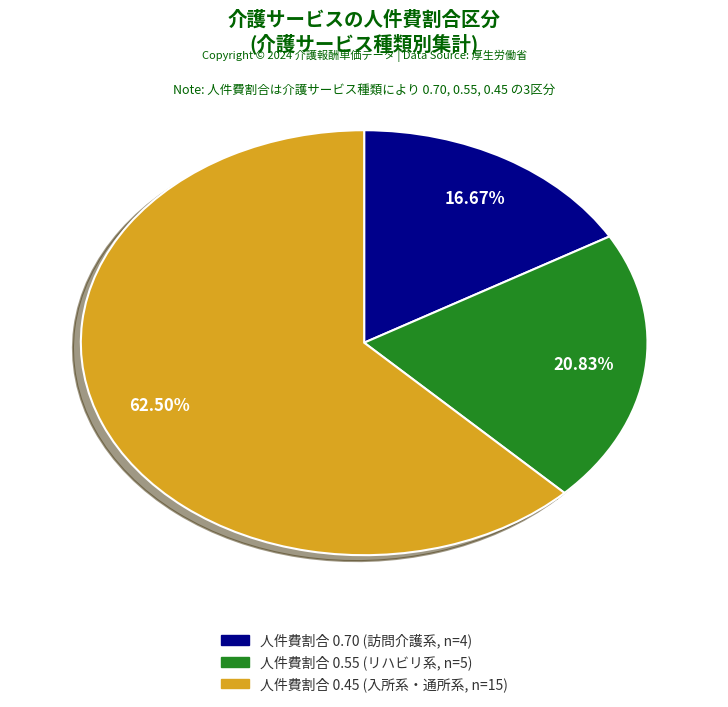

Is there a majority slice in this chart?

Yes